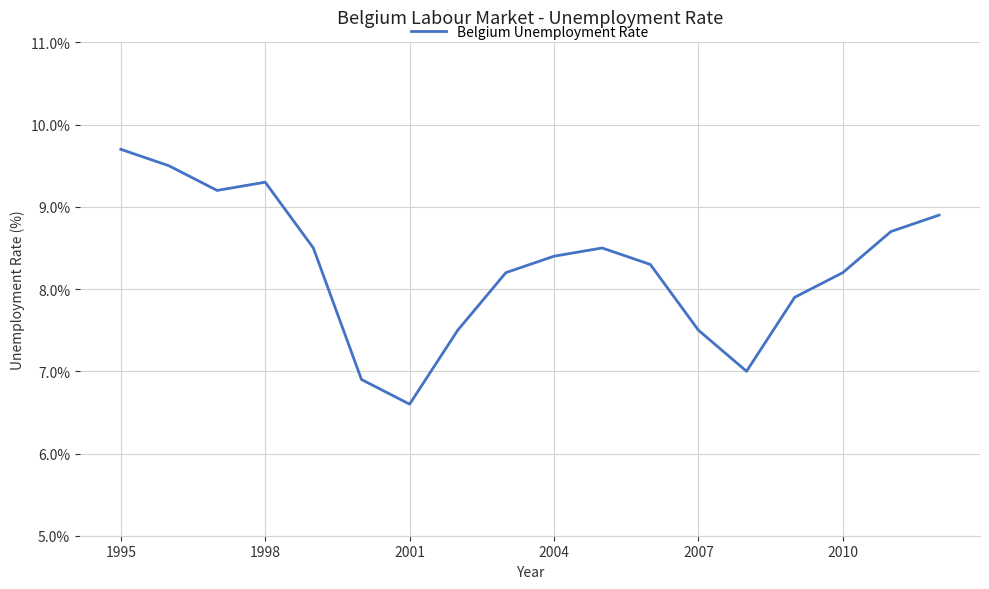

What is the minimum value shown in the chart?

6.6